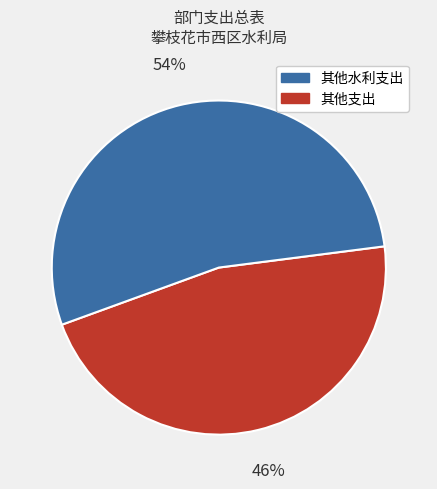

Is there any slice that represents more than half of the pie?

Yes